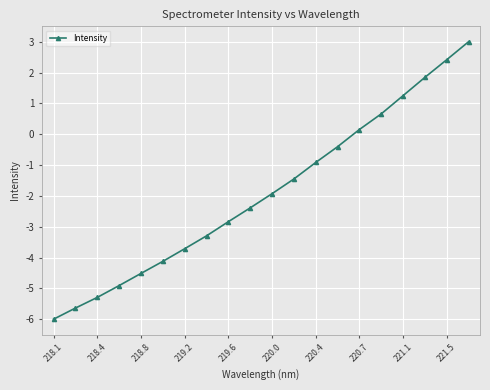

What is the value of the 5th point from the left?

-4.5